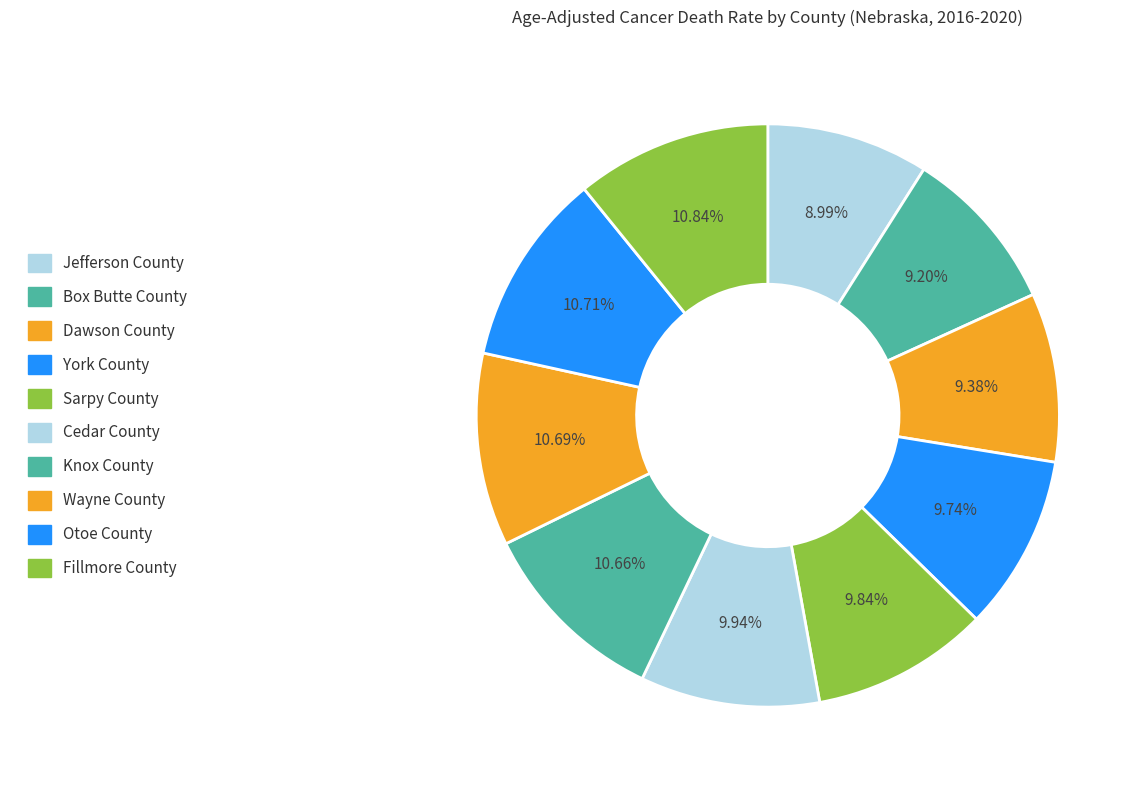

Which has a higher value, Jefferson County or Knox County?

Knox County